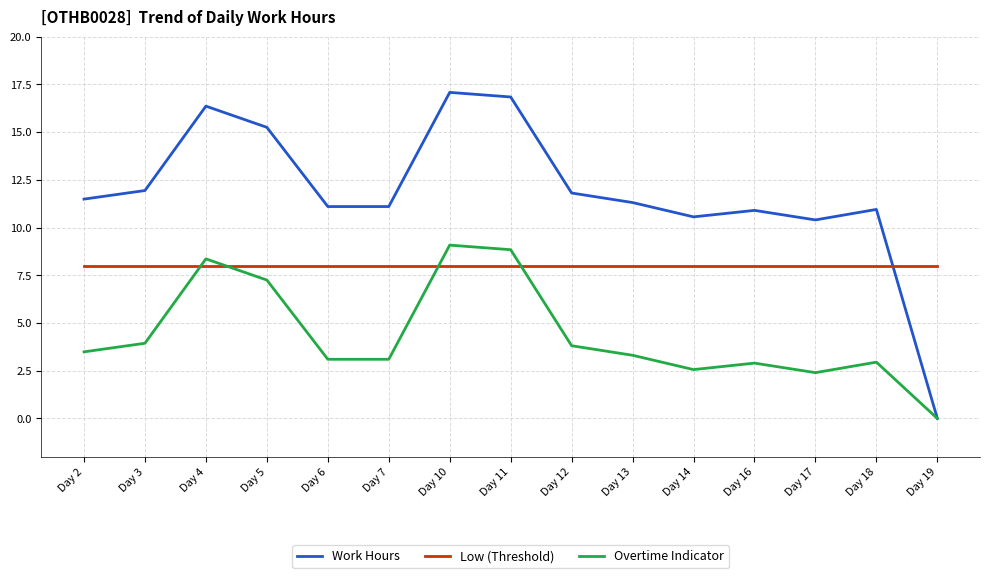

Which series has the widest spread of values?

Work Hours